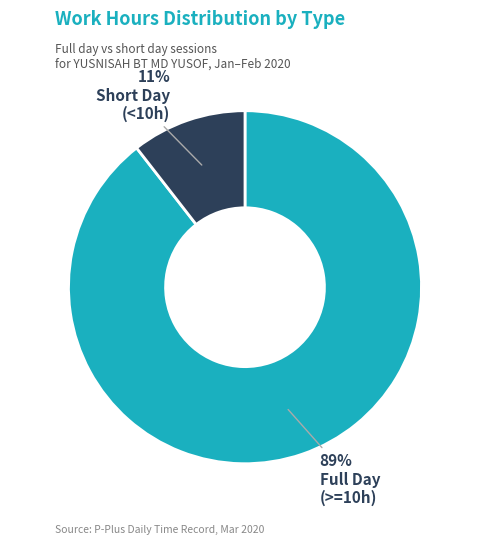

To the nearest percent, what is the average slice percentage?

50%